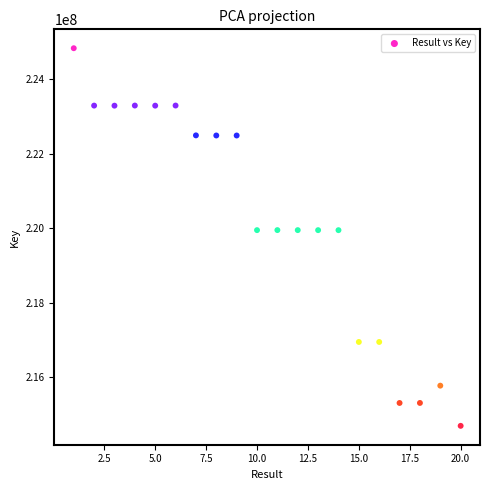

What is the range of Y values (max minus min)?

10147221